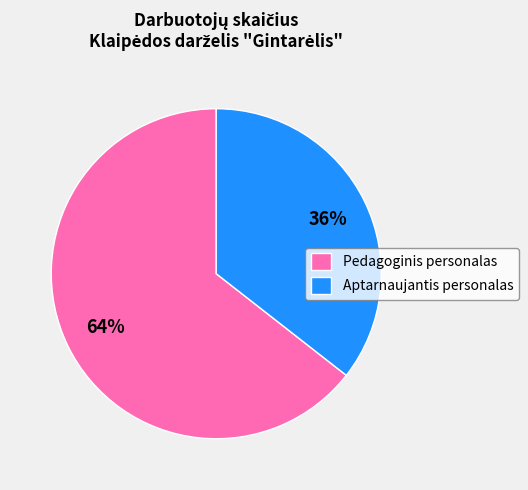

Is the sum of Aptarnaujantis personalas and Pedagoginis personalas greater than half?

Yes